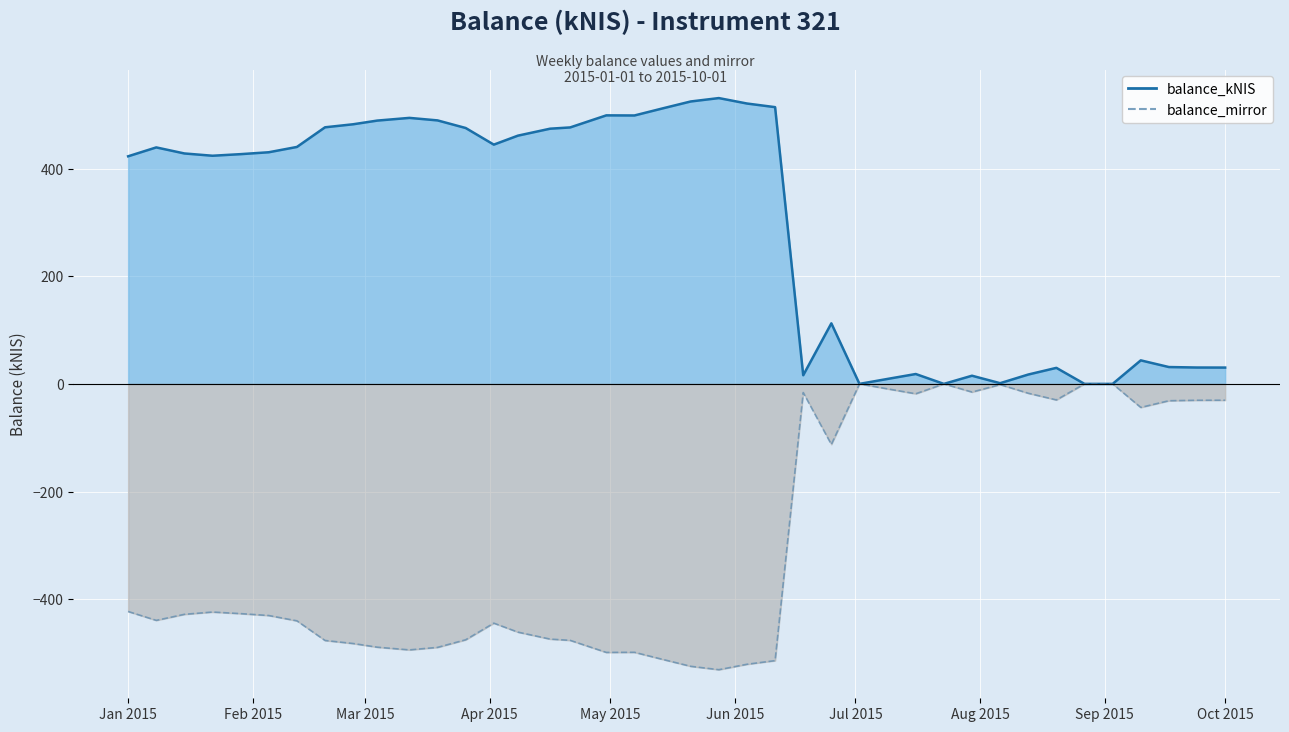

Between 2015-03-04 and 2015-09-17, which series saw the biggest shift?

balance_kNIS